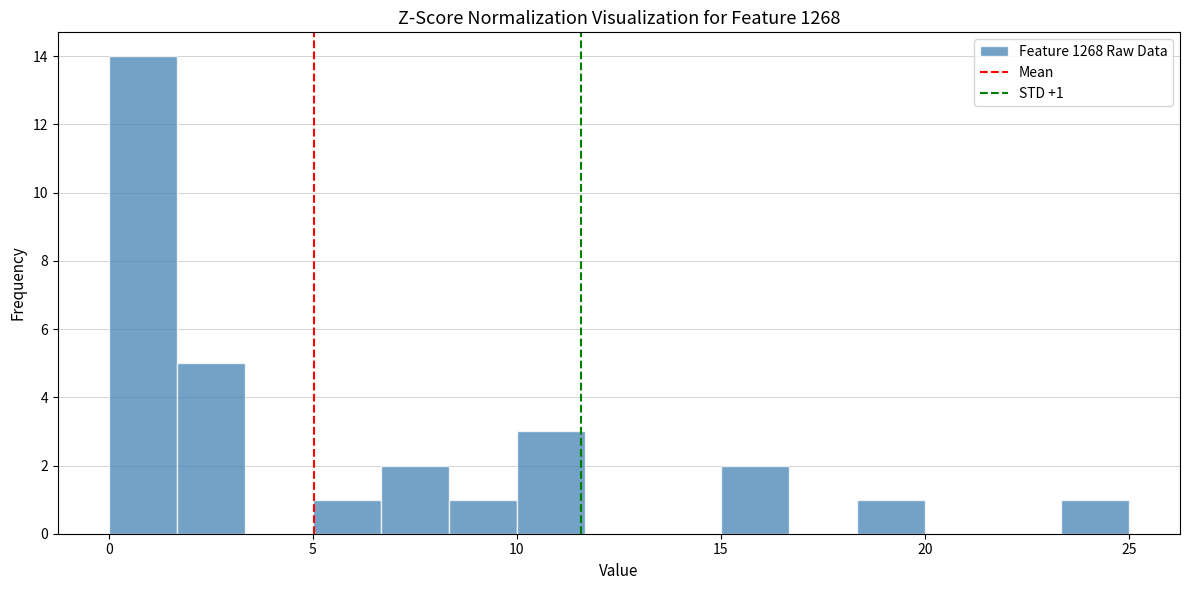

Around what value on the x-axis is the tallest bar? Give the approximate position of its centre, as read against the axis.

1.0